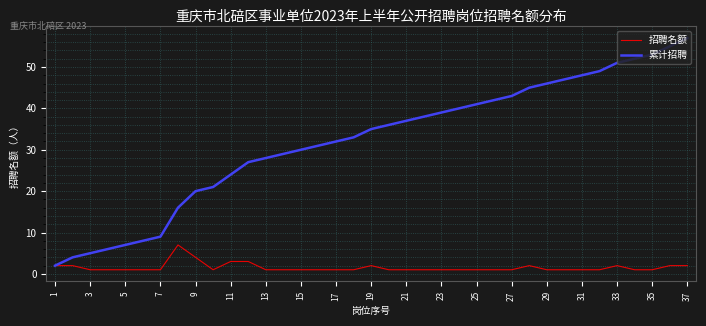

What is the difference between the maximum and minimum values in the 招聘名额 series?

6